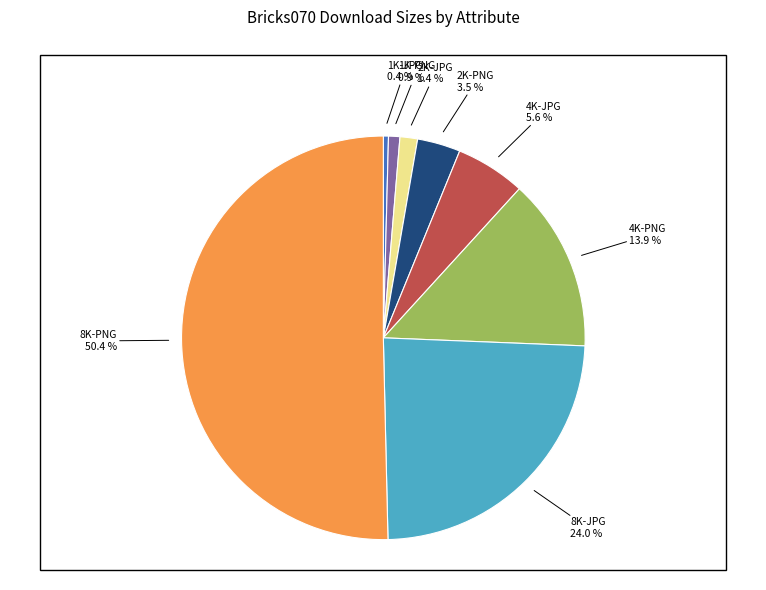

Combined, what portion of the pie is 8K-JPG and 2K-JPG?

25.4%